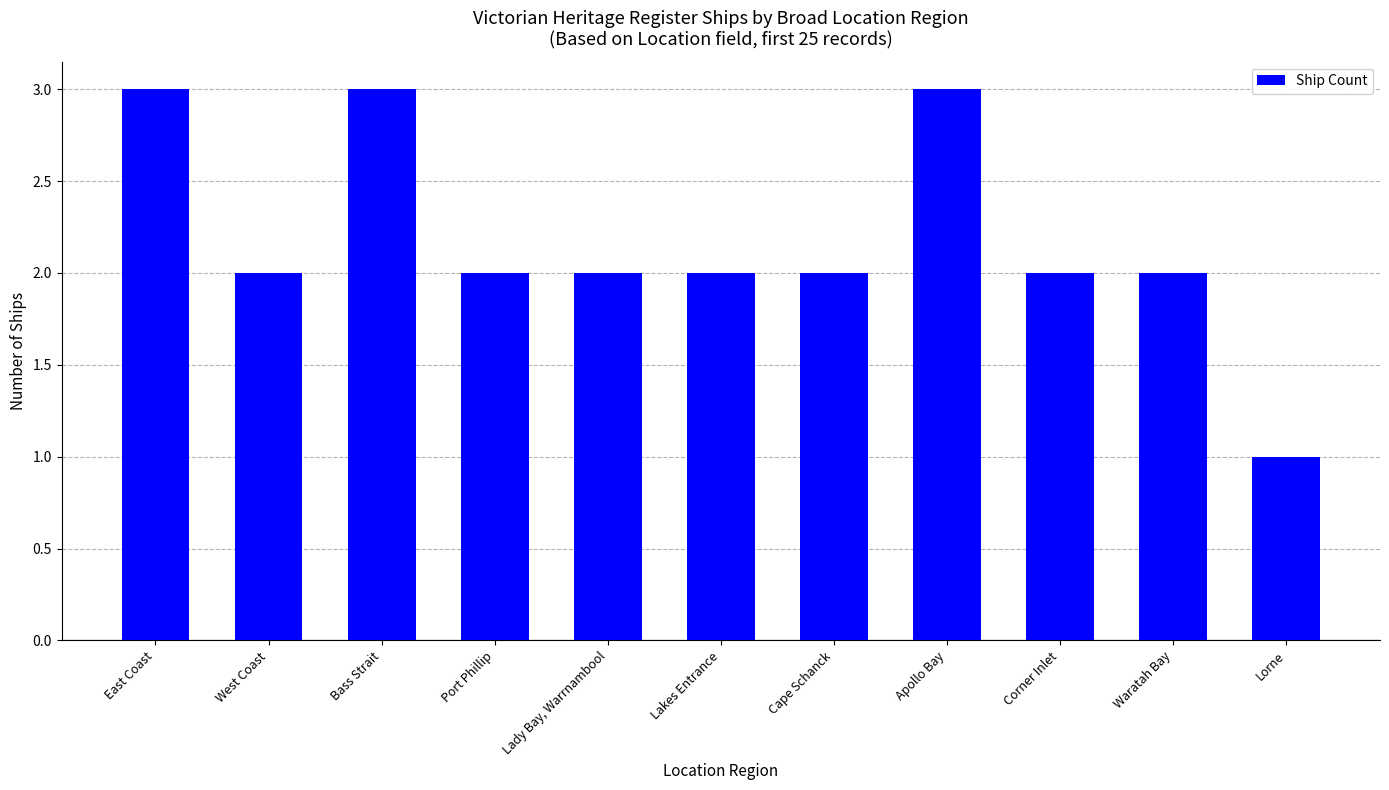

How many series are shown in this chart?

1